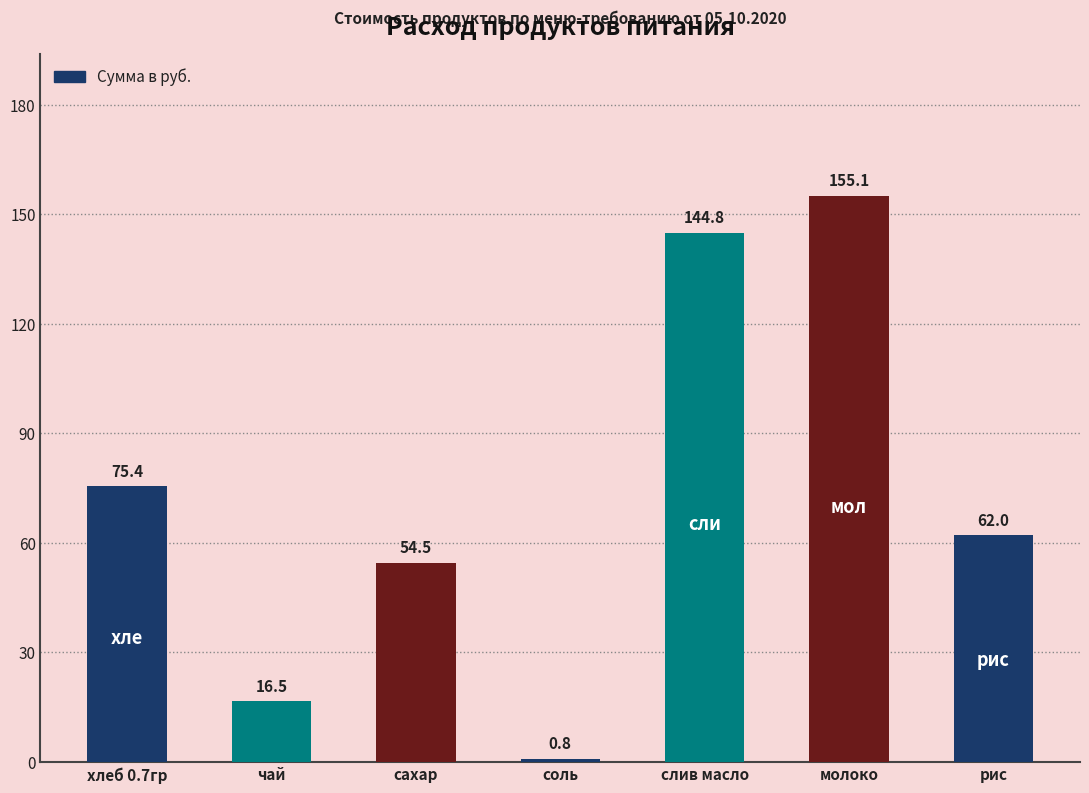

Rank the categories by value from highest to lowest.

молоко, слив масло, хлеб 0.7гр, рис, сахар, чай, соль